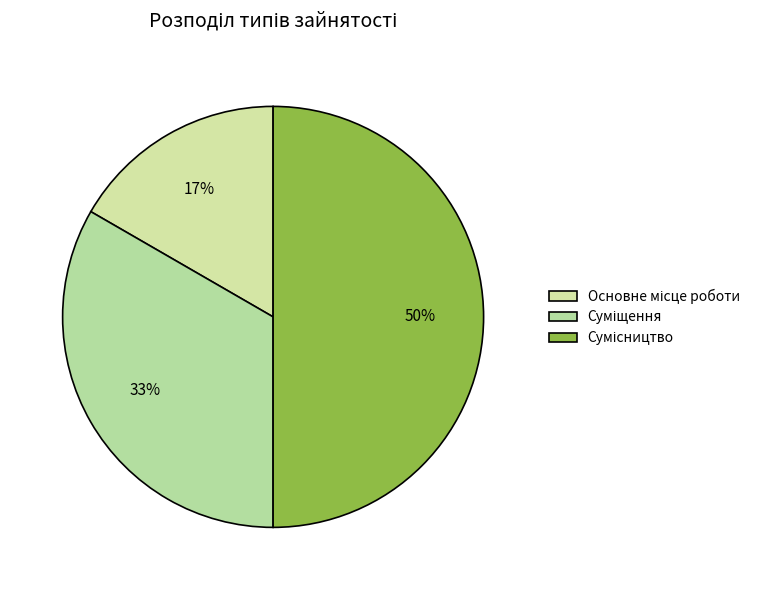

How many segments does this pie chart have?

3